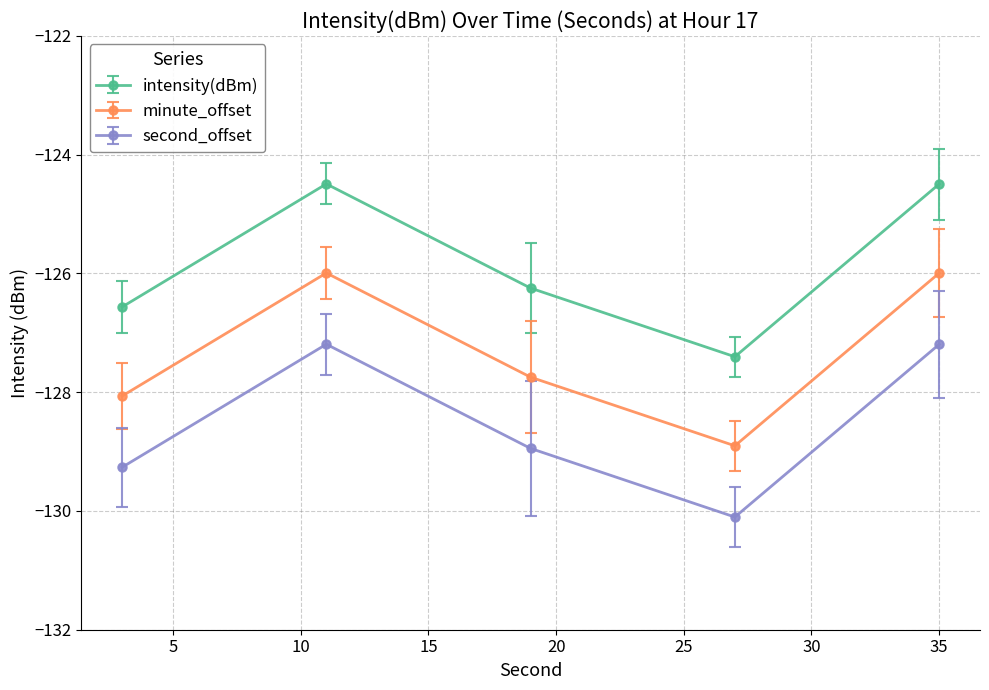

What is the difference between the second highest and minimum values in the intensity(dBm) series?

2.9